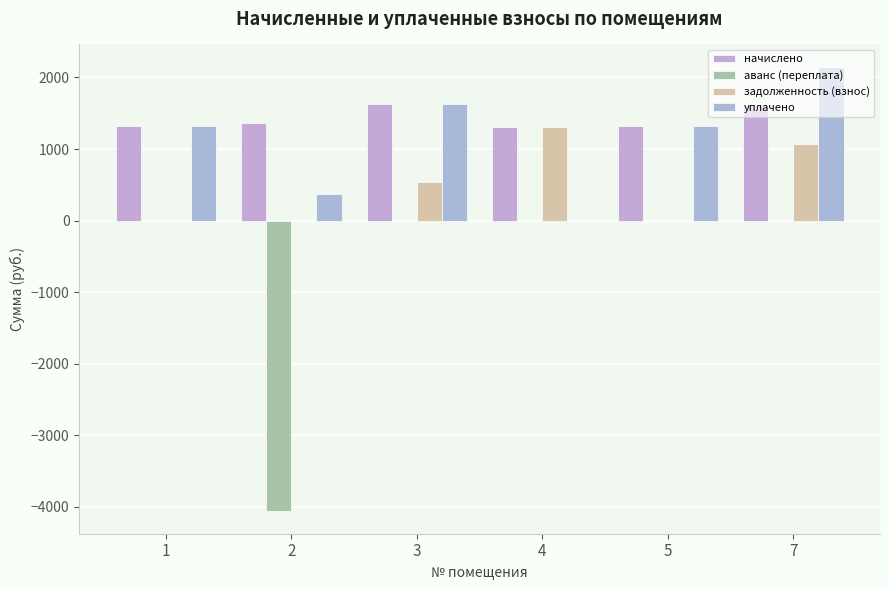

How many groups of bars are there?

6